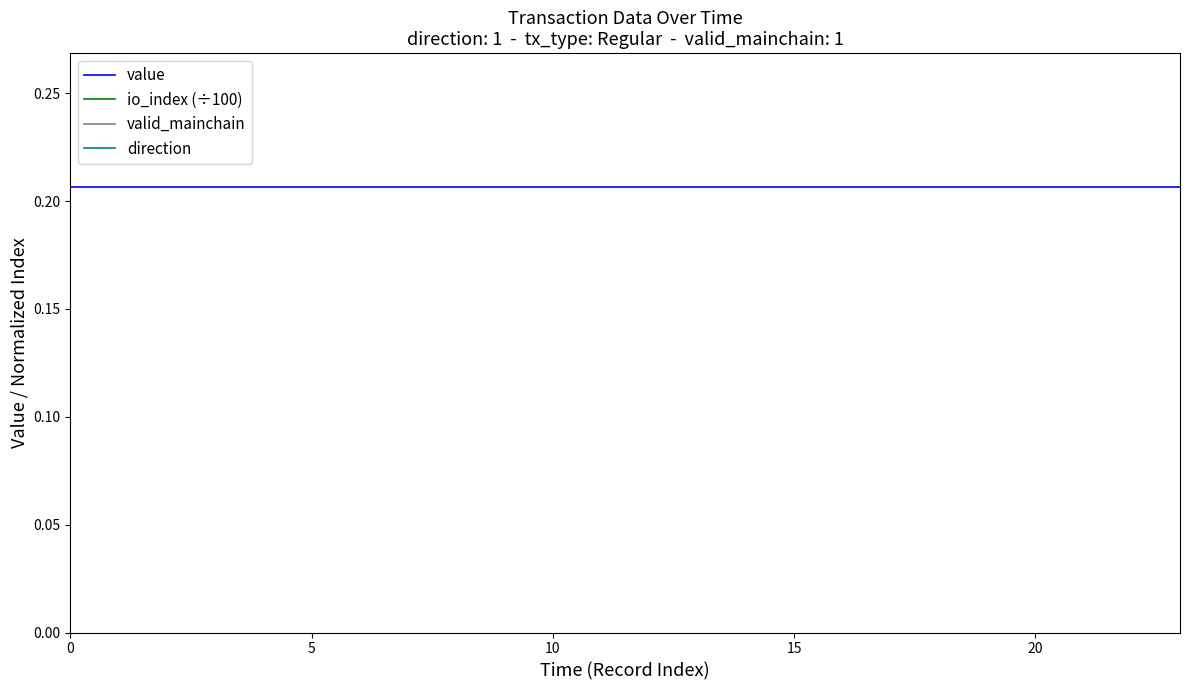

Between 10 and 13, which series saw the biggest shift?

value